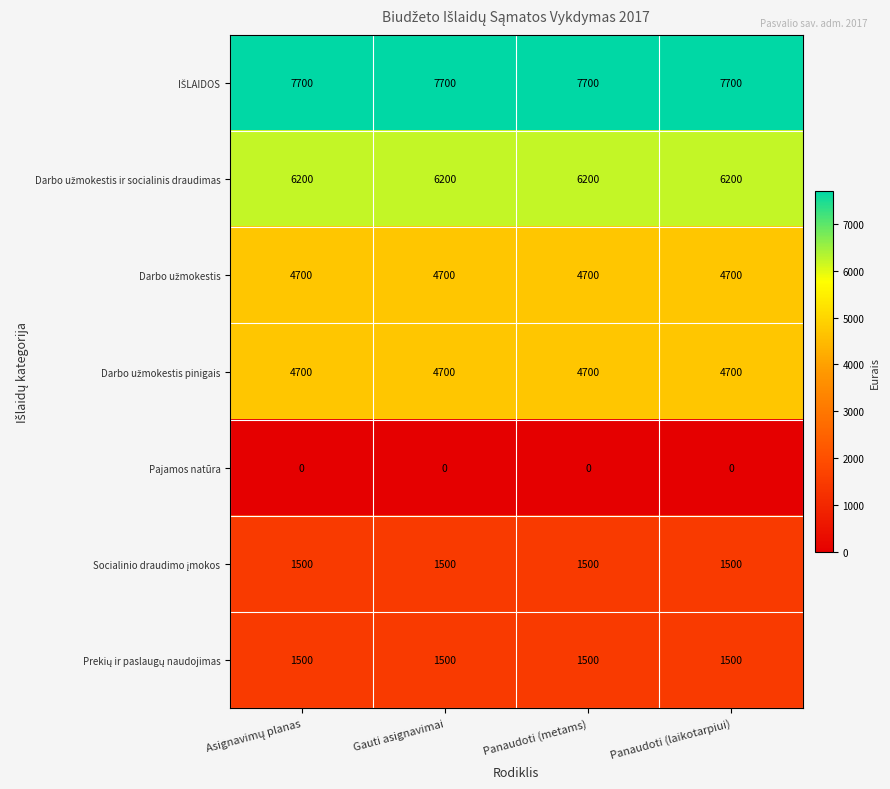

At how many categories does at least one series exceed 3897?

4